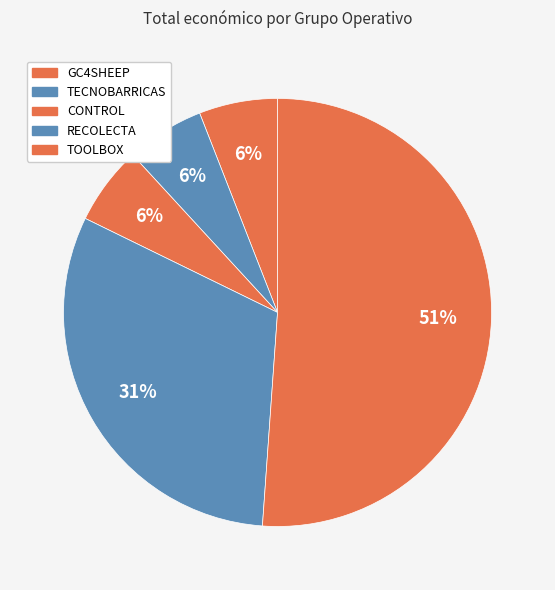

Which category accounts for the majority?

TOOLBOX